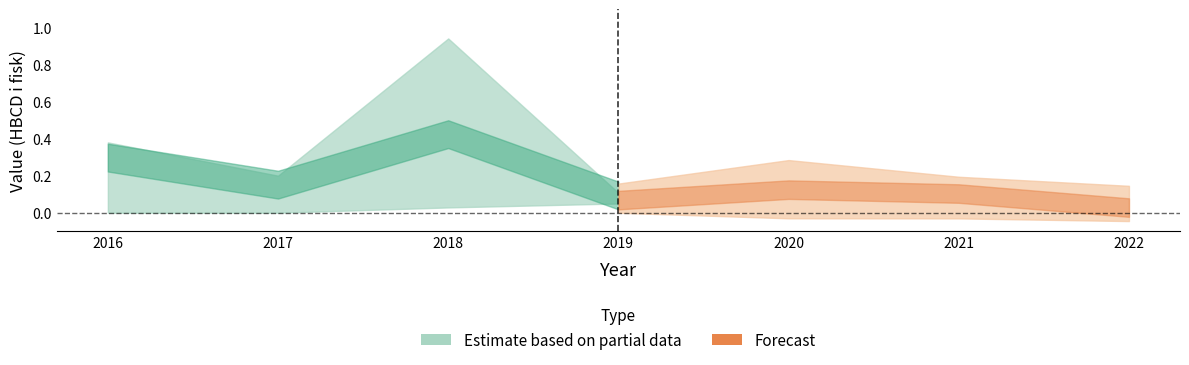

What is the difference between the highest and lowest values at 2019?

0.1